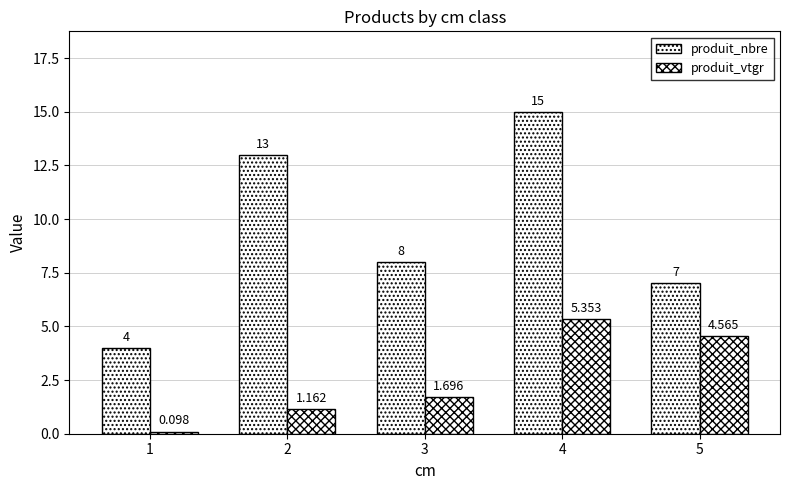

How many data points does each series have?

5